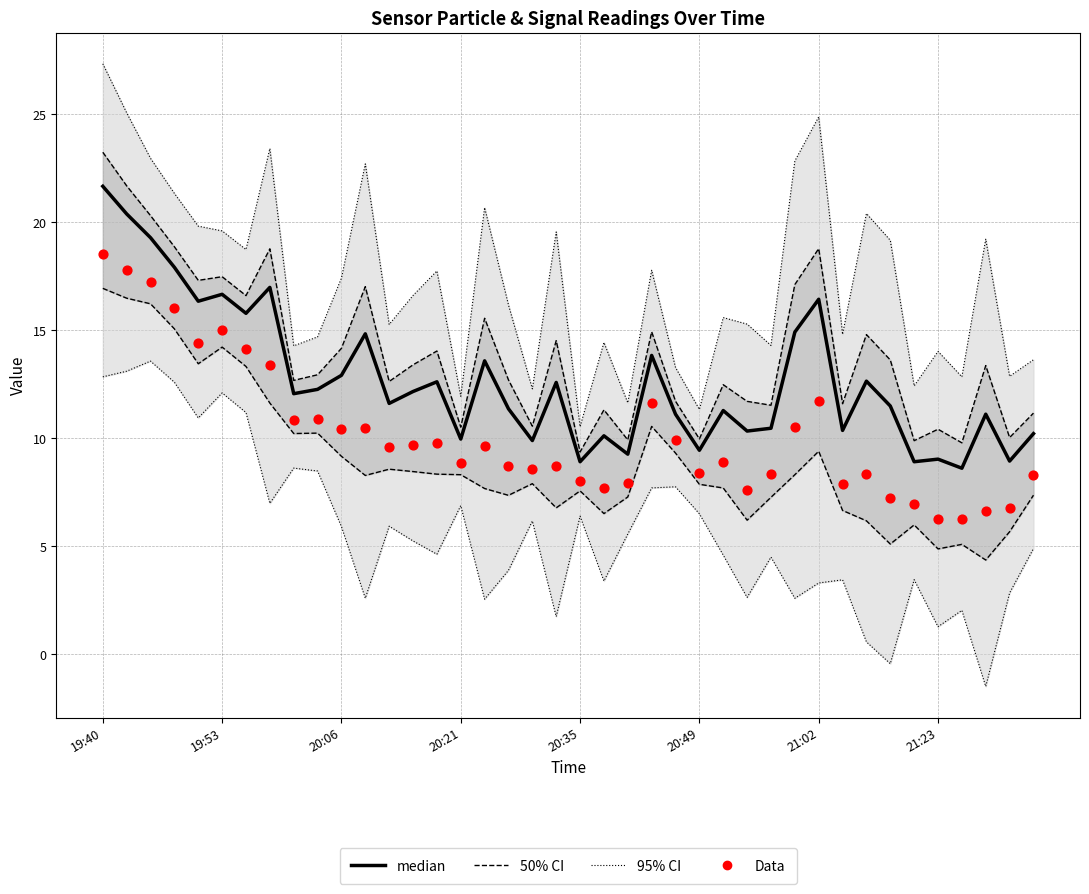

Which series has the widest spread of Y values?

95% CI